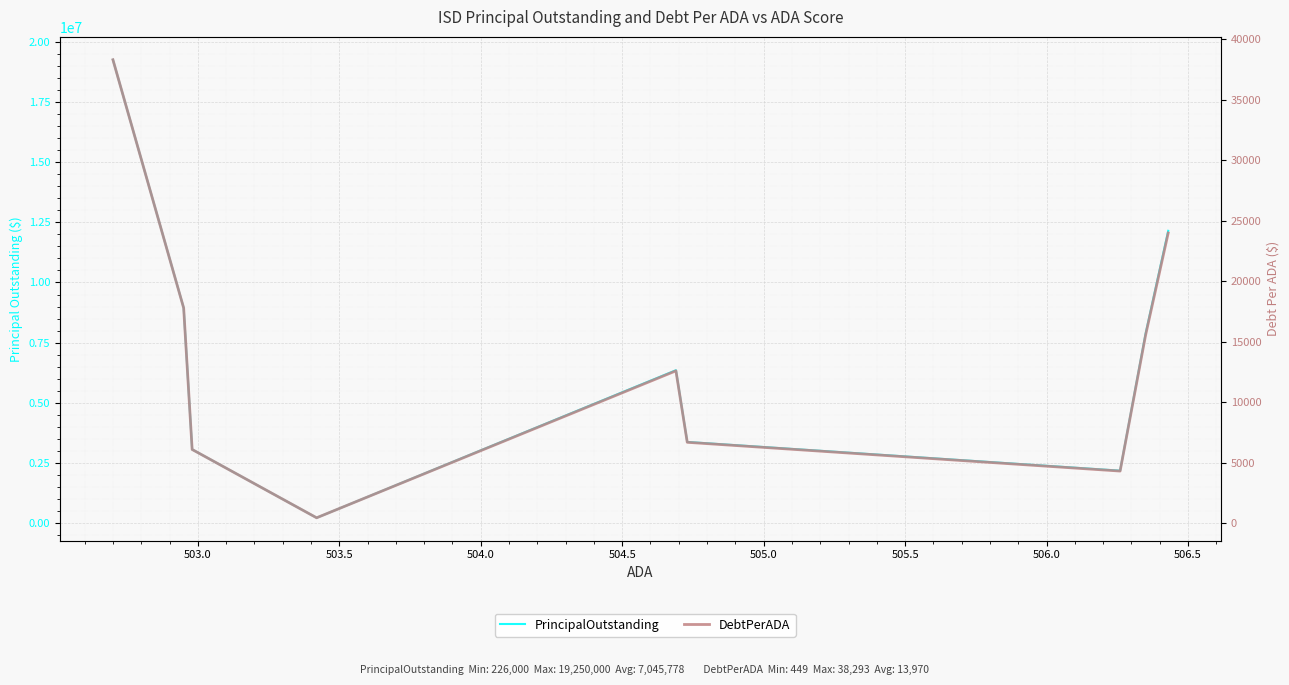

Which has a higher value, 505.0 or 504.0?

505.0